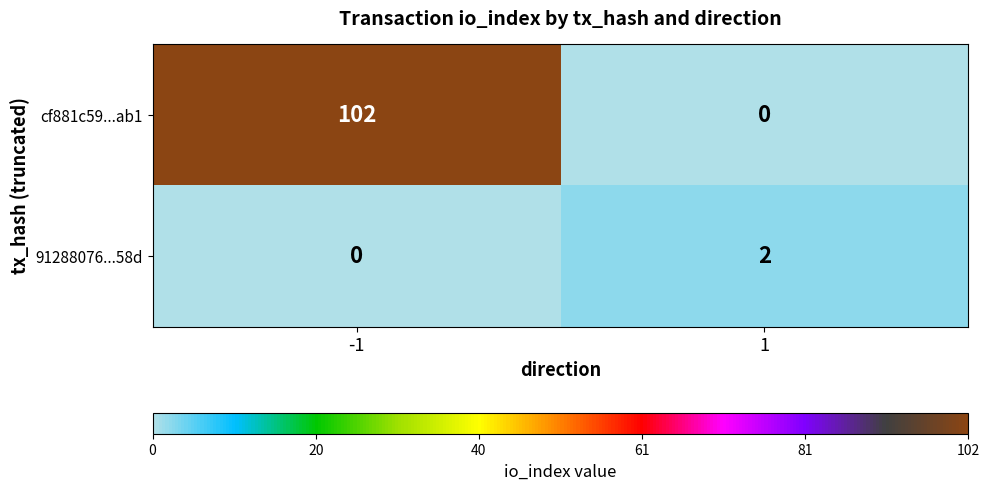

Reading left to right, extract all data points from this chart.

cf881c59...ab1: -1=102	1=0
91288076...58d: -1=0	1=2